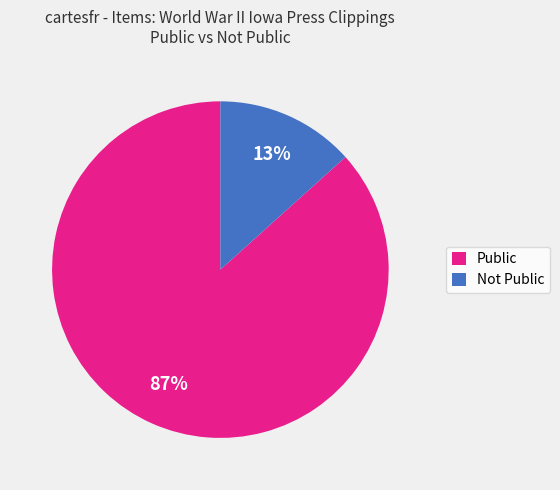

Which slice represents more than half of the pie?

Public